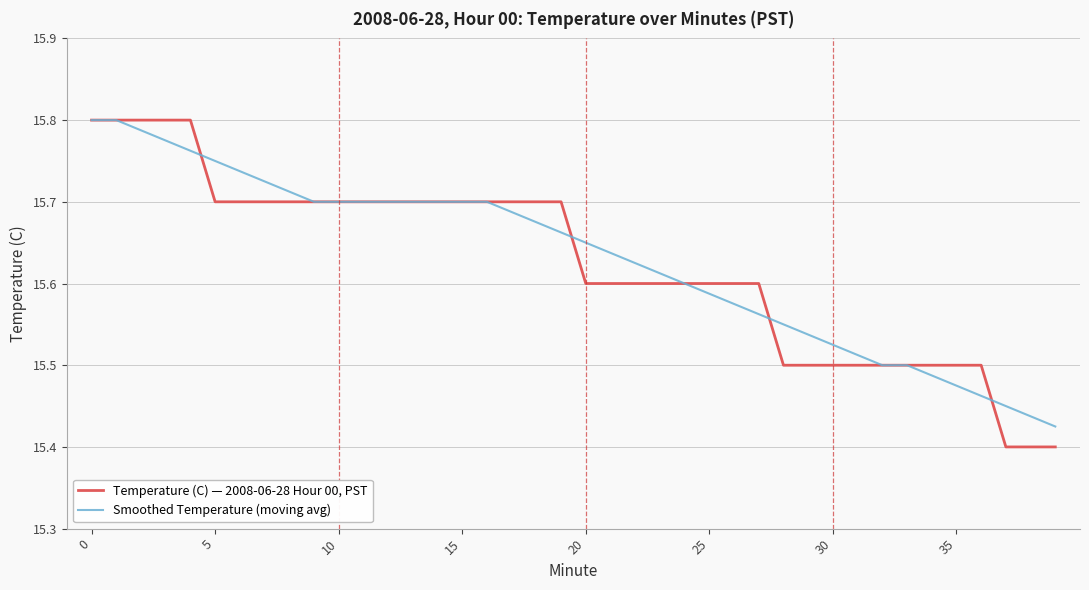

Which series has the largest range (max minus min)?

Temperature (C) — 2008-06-28 Hour 00, PST